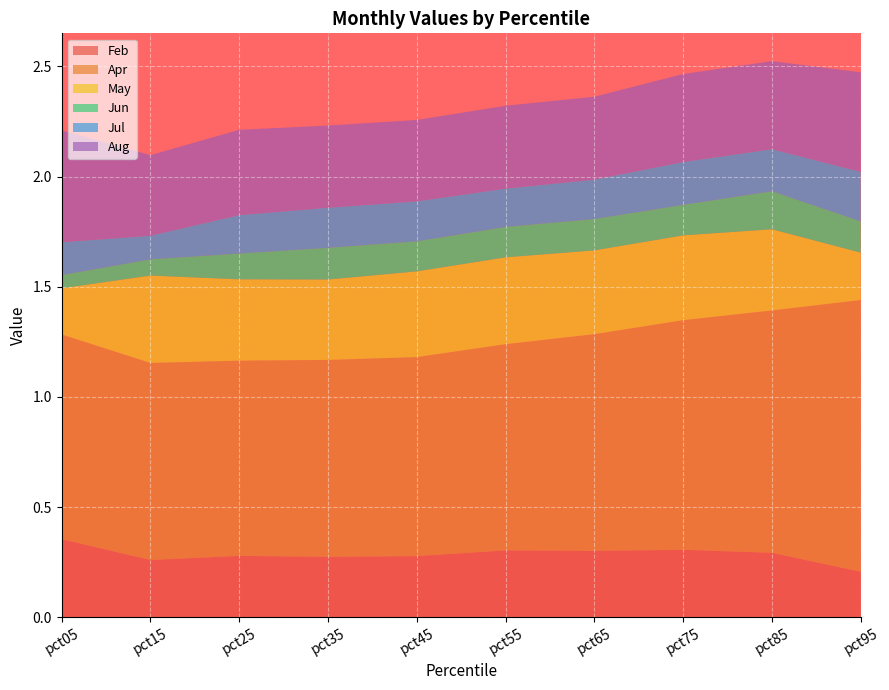

Reading left to right, list all the values displayed in this chart.

Feb: pct05=0.4	pct15=0.3	pct25=0.3	pct35=0.3	pct45=0.3	pct55=0.3	pct65=0.3	pct75=0.3	pct85=0.3	pct95=0.2
Apr: pct05=0.9	pct15=0.9	pct25=0.9	pct35=0.9	pct45=0.9	pct55=0.9	pct65=1.0	pct75=1.0	pct85=1.1	pct95=1.2
May: pct05=0.2	pct15=0.4	pct25=0.4	pct35=0.4	pct45=0.4	pct55=0.4	pct65=0.4	pct75=0.4	pct85=0.4	pct95=0.2
Jun: pct05=0.1	pct15=0.1	pct25=0.1	pct35=0.1	pct45=0.1	pct55=0.1	pct65=0.1	pct75=0.1	pct85=0.2	pct95=0.1
Jul: pct05=0.1	pct15=0.1	pct25=0.2	pct35=0.2	pct45=0.2	pct55=0.2	pct65=0.2	pct75=0.2	pct85=0.2	pct95=0.2
Aug: pct05=0.5	pct15=0.4	pct25=0.4	pct35=0.4	pct45=0.4	pct55=0.4	pct65=0.4	pct75=0.4	pct85=0.4	pct95=0.5